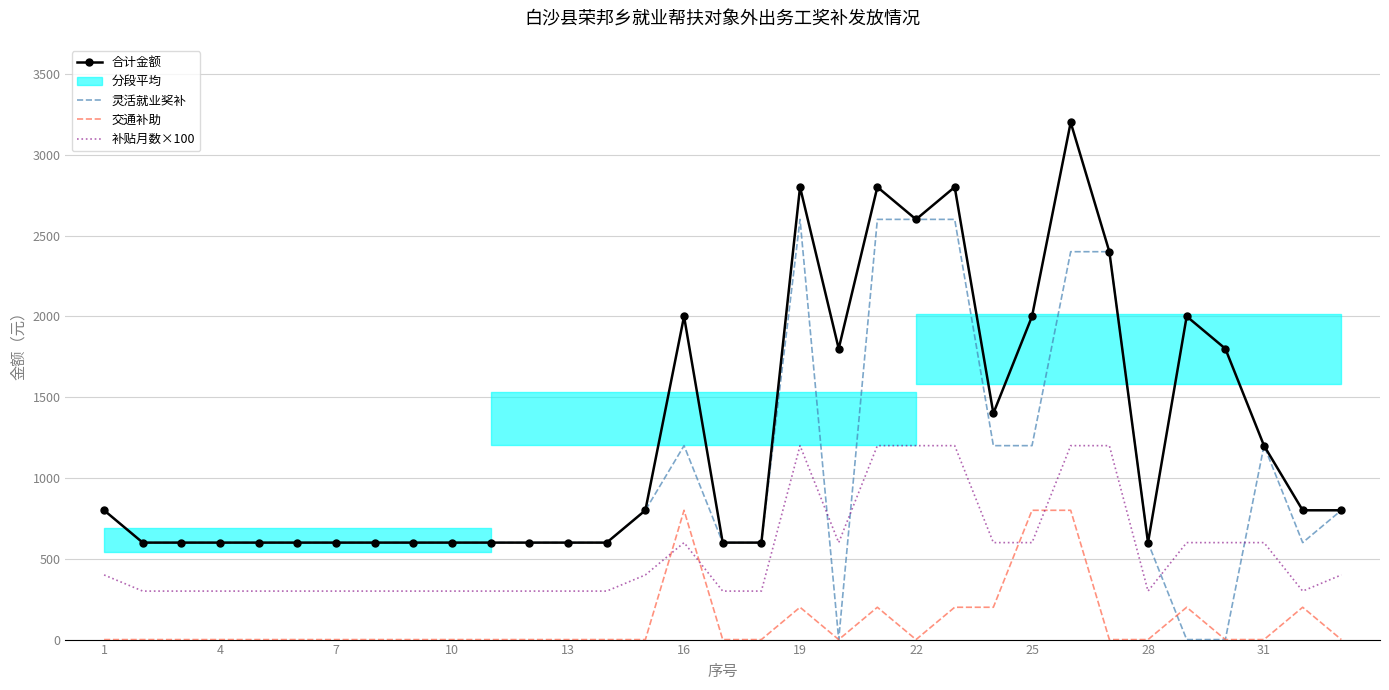

Is this an area chart (filled region under the line)?

No